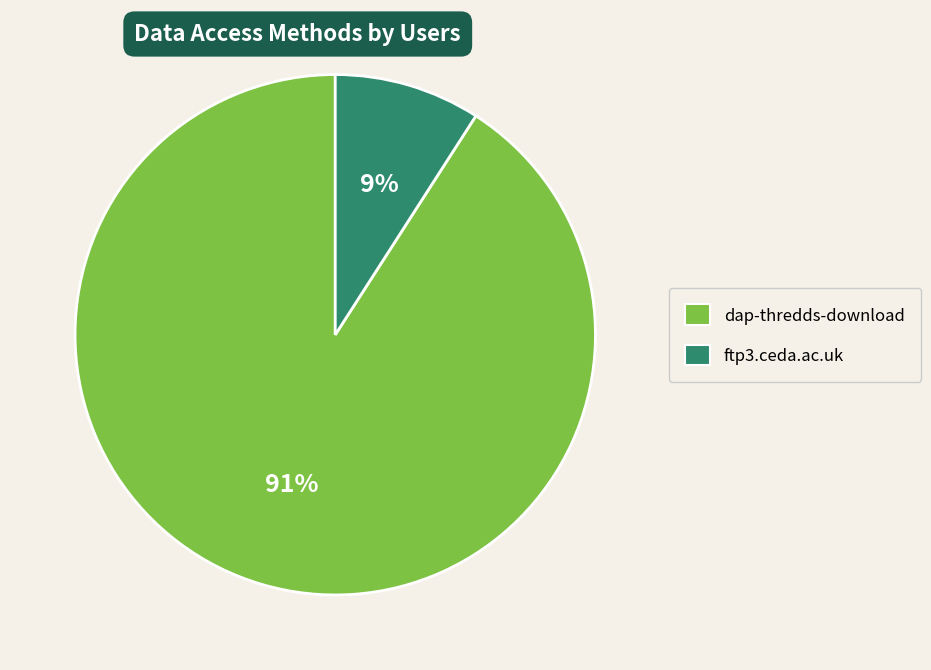

True or false: ftp3.ceda.ac.uk accounts for 9% of the total.

True